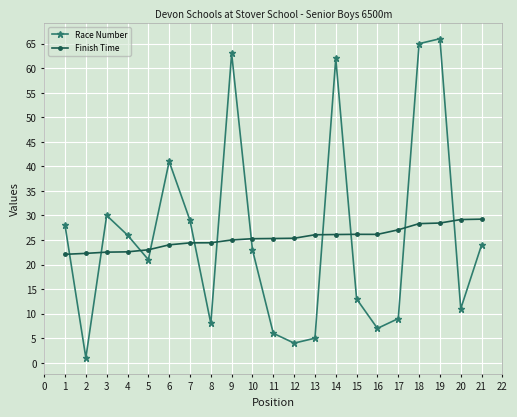

The value of Finish Time at 5 is 30.4. True or false?

False